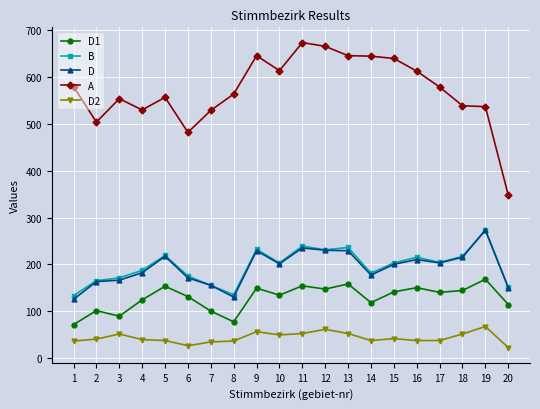

True or false: D2 and D1 intersect in this chart.

False